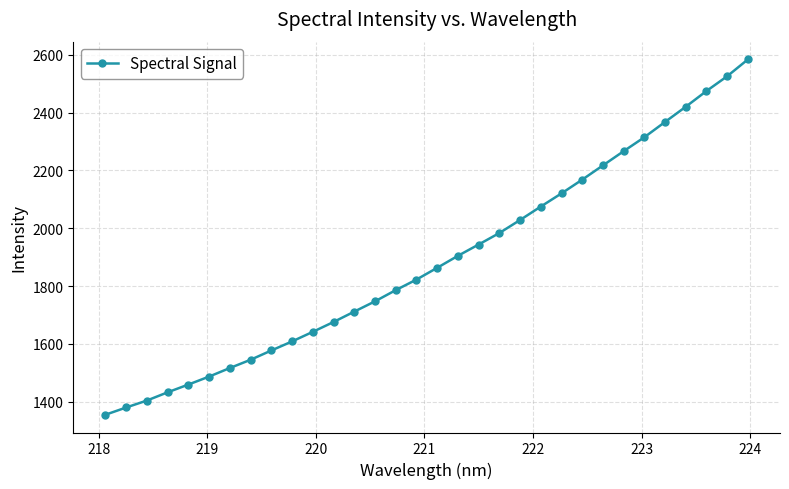

True or false: the data has more than 2 interior local peaks.

False